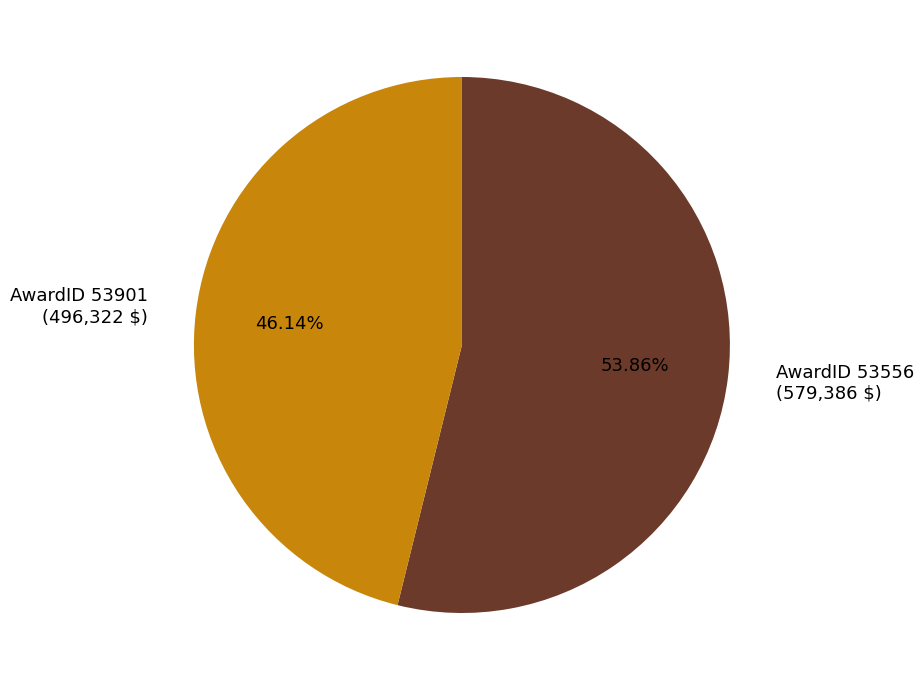

Is there a majority slice in this chart?

Yes